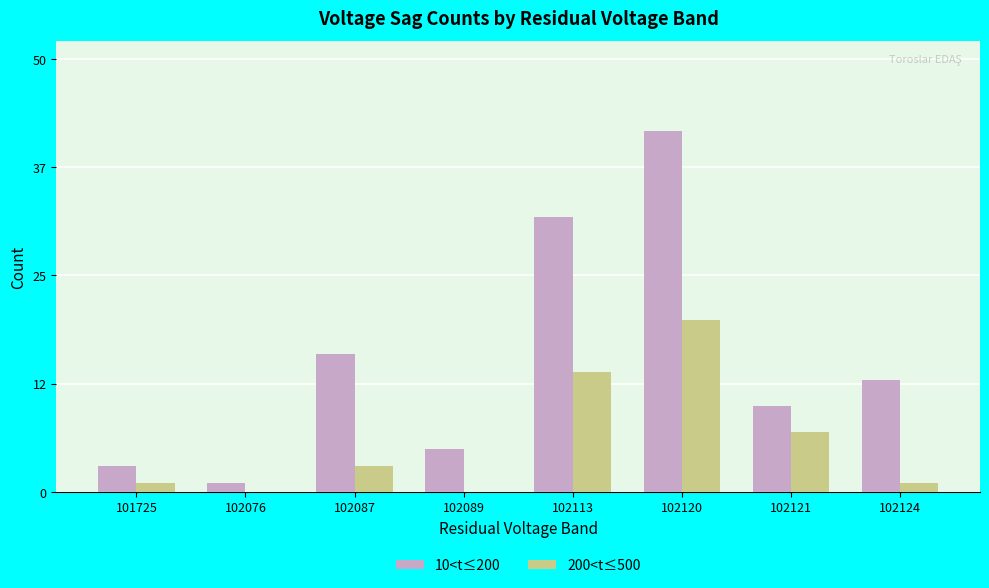

What are all the series names shown in the legend?

10<t≤200, 200<t≤500